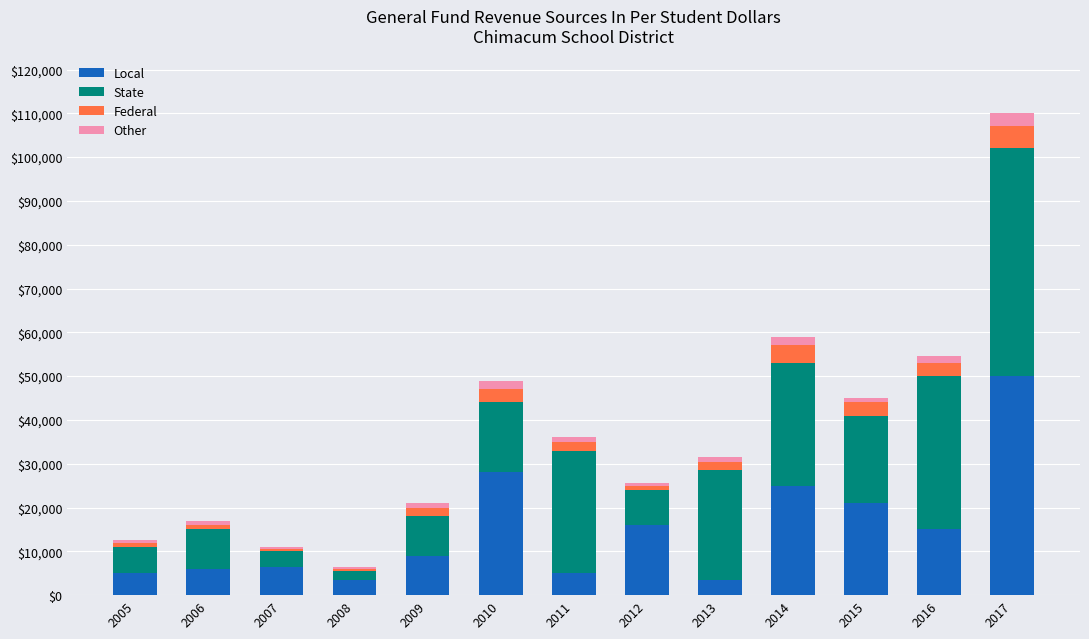

What is the minimum value for Local?

3500